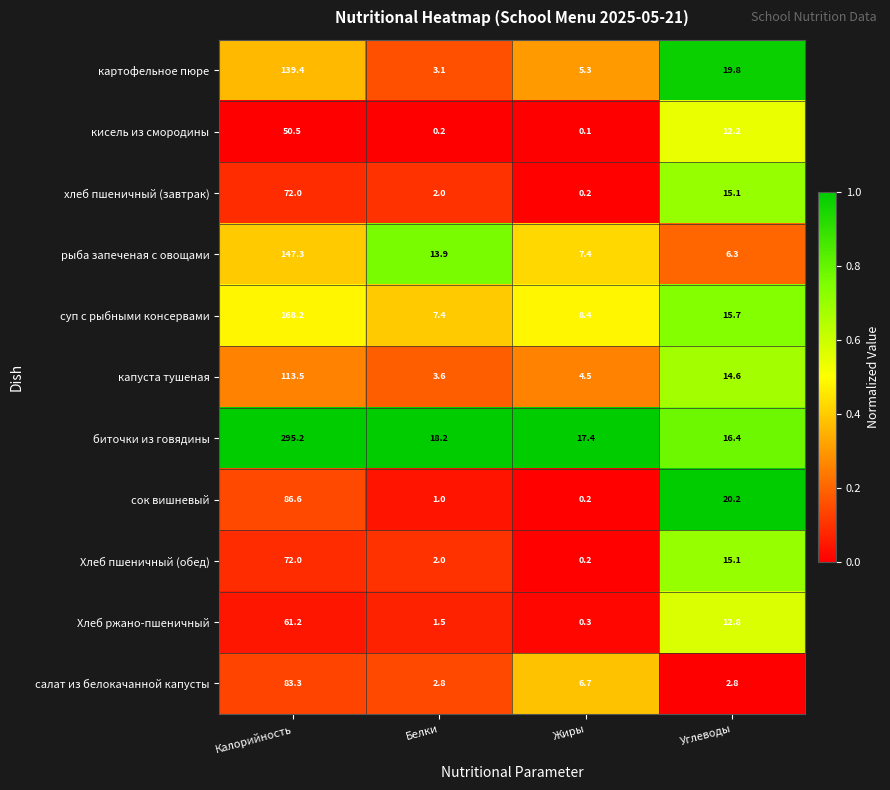

The value of суп с рыбными консервами at Белки is 7.4. True or false?

True